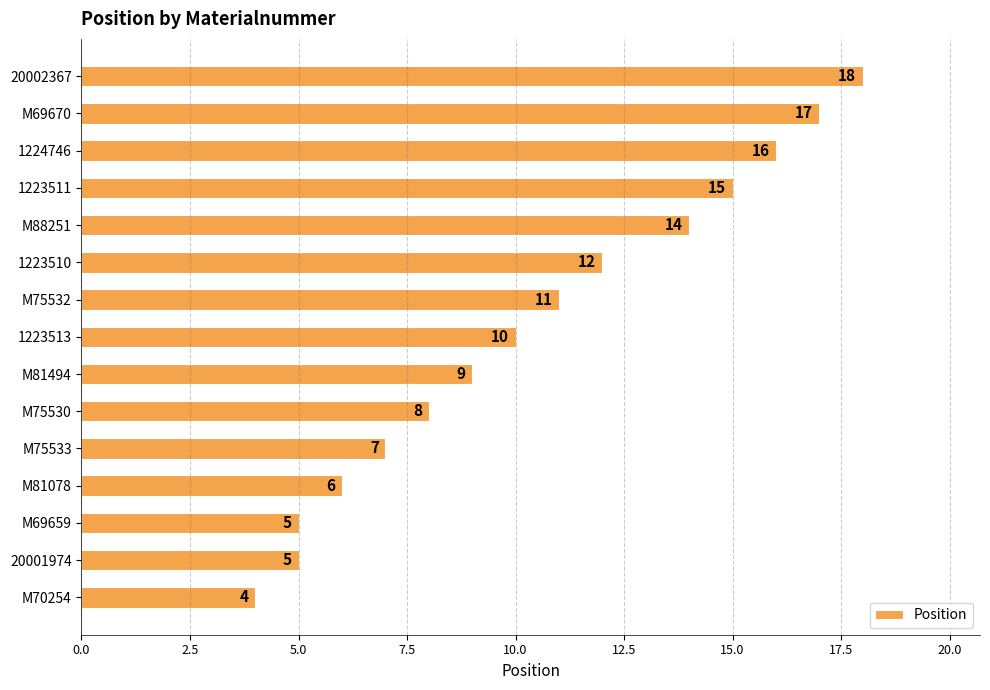

Approximately how many times larger is the value at M75530 compared to M69659?

1.6